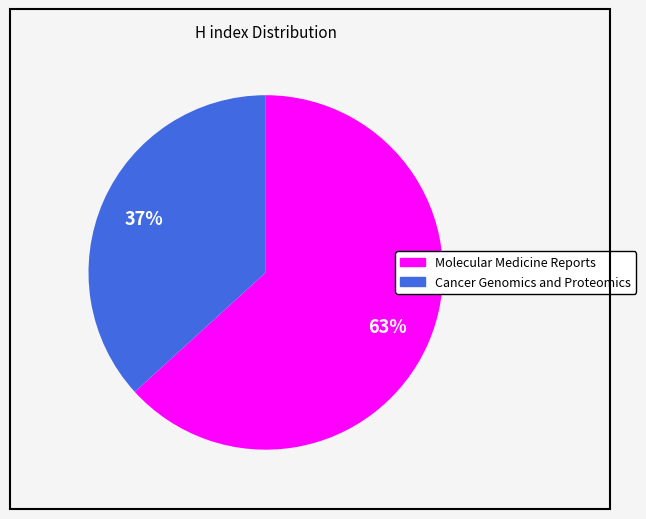

Is it true that Molecular Medicine Reports is 72% of the pie?

False